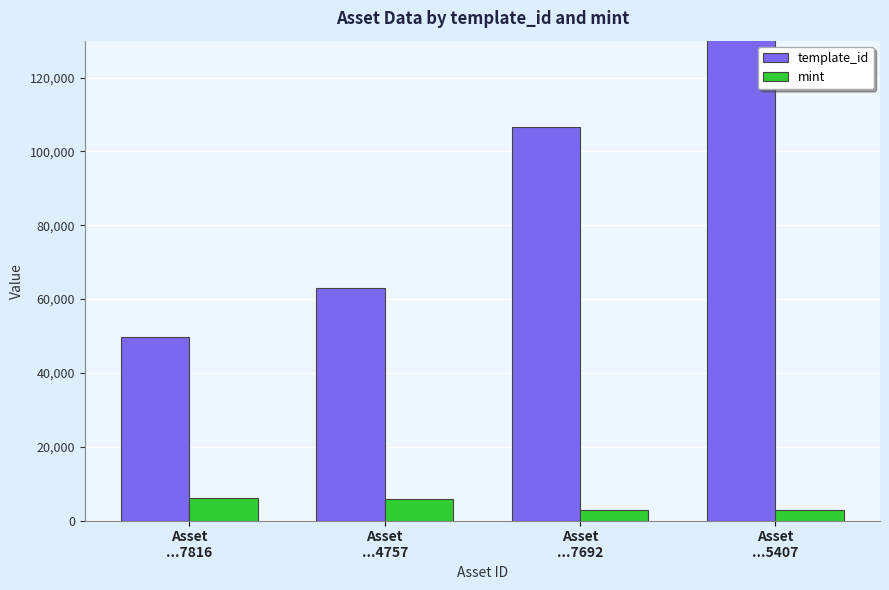

At which category is the sum across all series the highest?

Asset
...5407